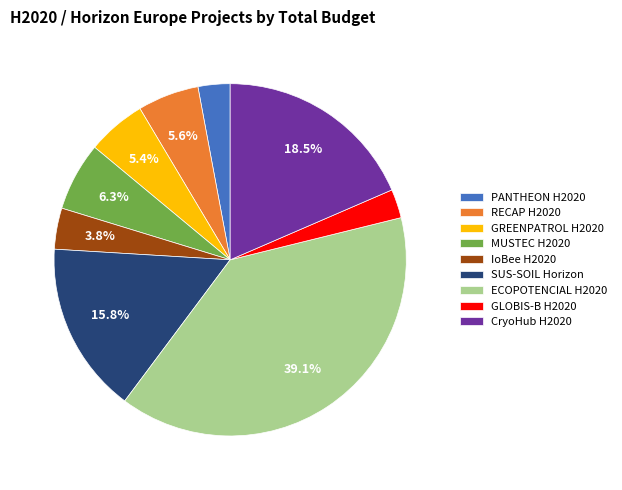

What is the largest slice in the pie chart?

ECOPOTENCIAL H2020